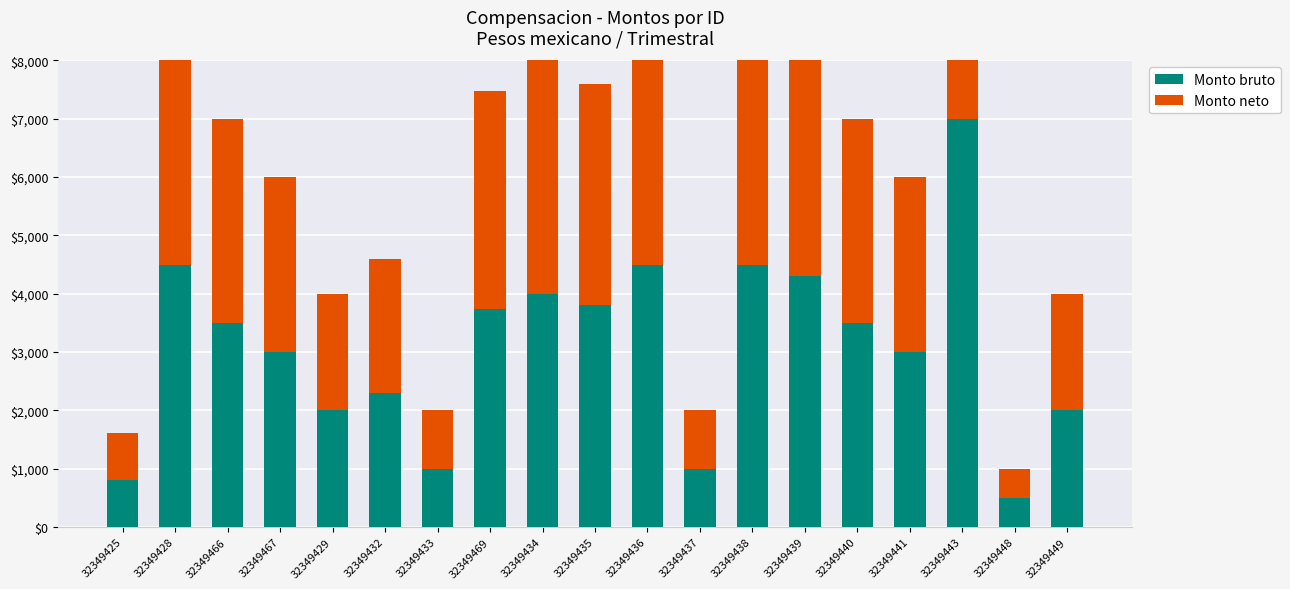

Which series has the largest range (max minus min)?

Monto bruto